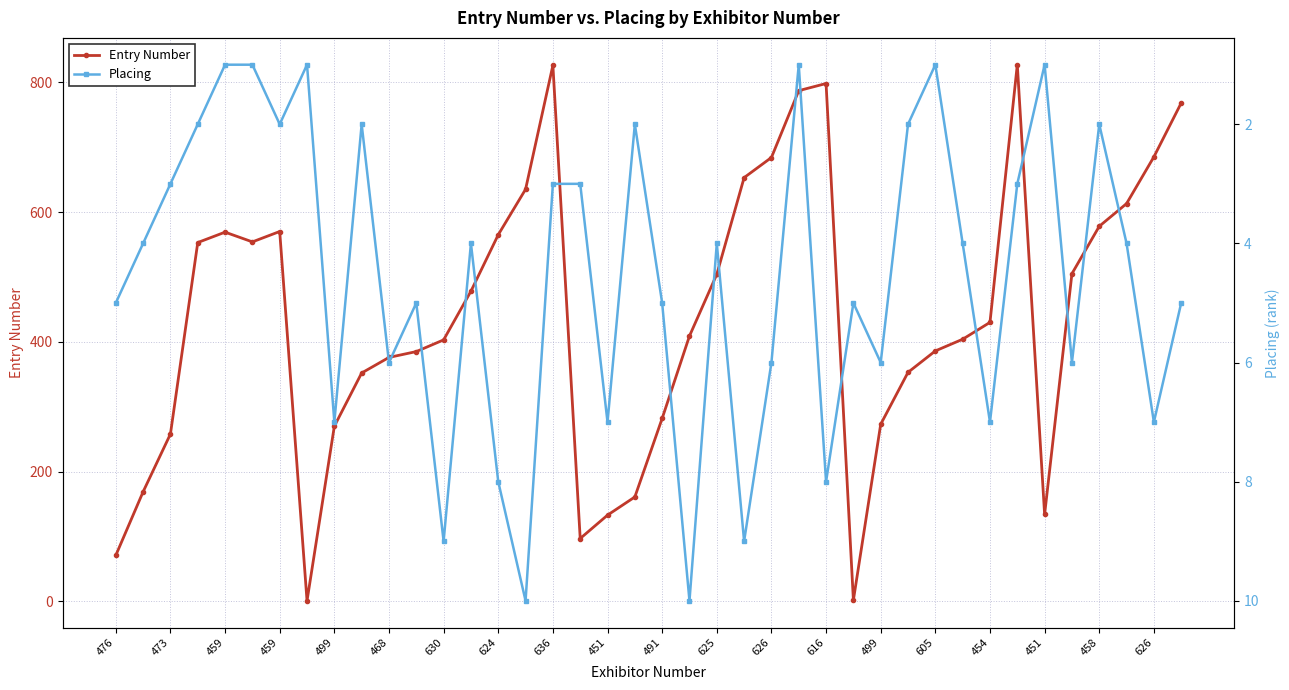

Read the Placing value at 25.

1